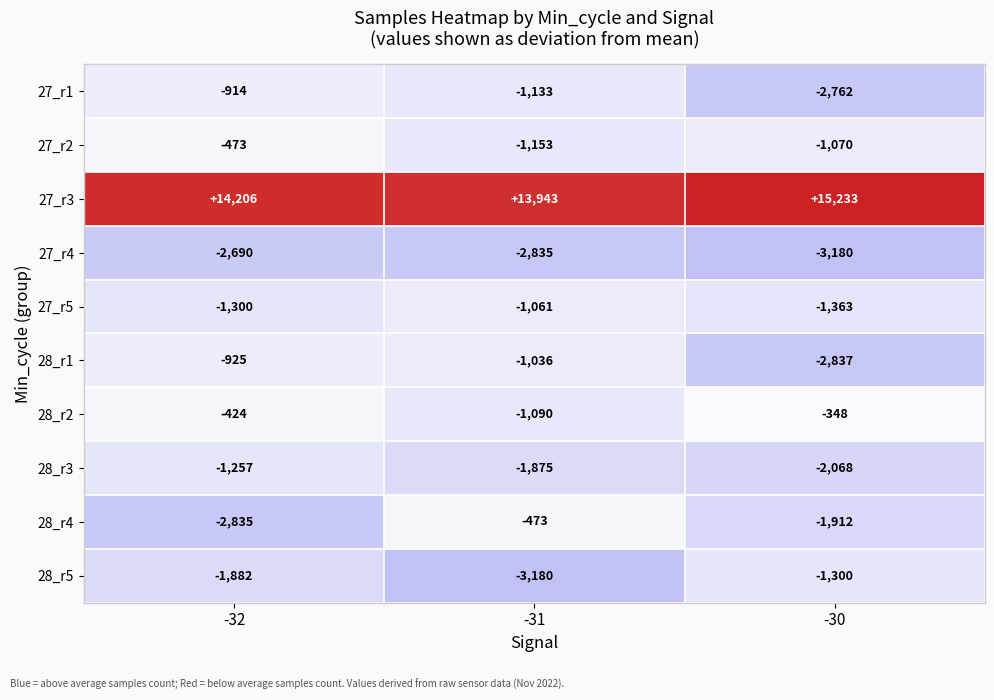

Reading right to left, transcribe all the data shown in this chart.

27_r1: -2762	-1133	-914
27_r2: -1070	-1153	-473
27_r3: 15233	13943	14206
27_r4: -3180	-2835	-2690
27_r5: -1363	-1061	-1300
28_r1: -2837	-1036	-925
28_r2: -348	-1090	-424
28_r3: -2068	-1875	-1257
28_r4: -1912	-473	-2835
28_r5: -1300	-3180	-1882